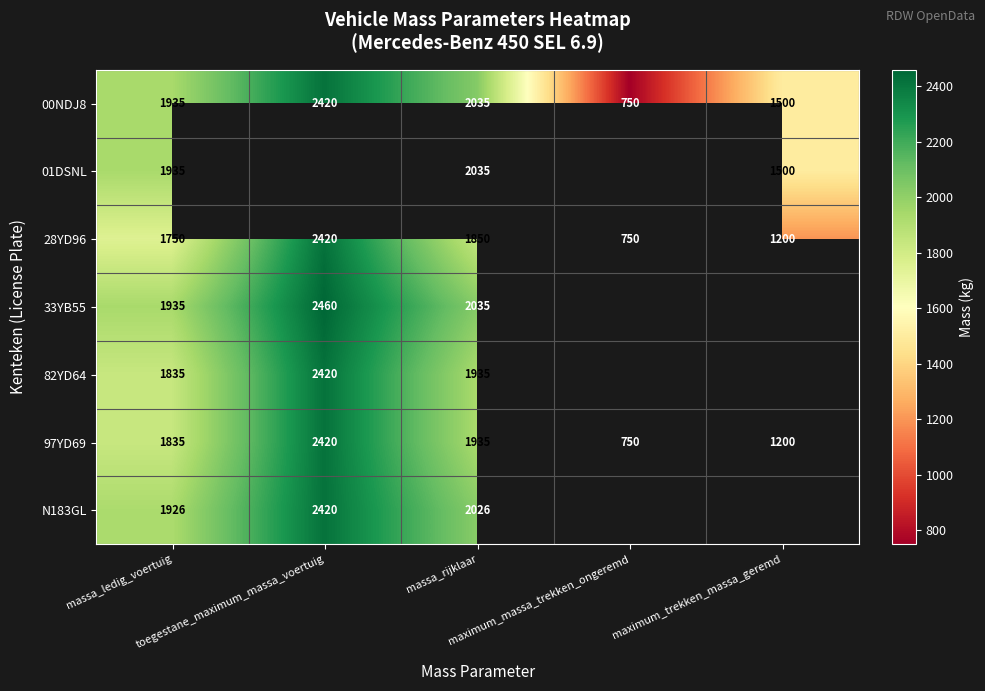

What is the average value of the 00NDJ8 series?

1728